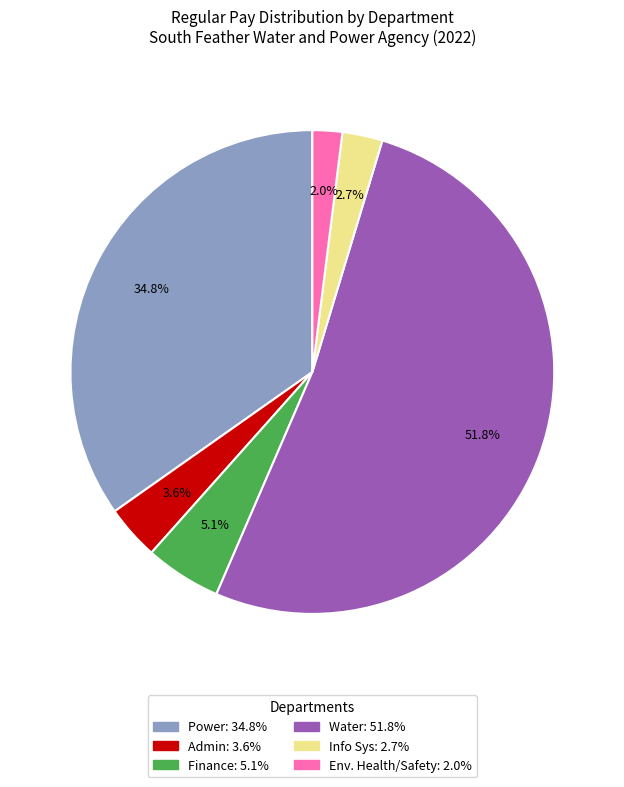

How much of the chart is everything except Water?

48.2%